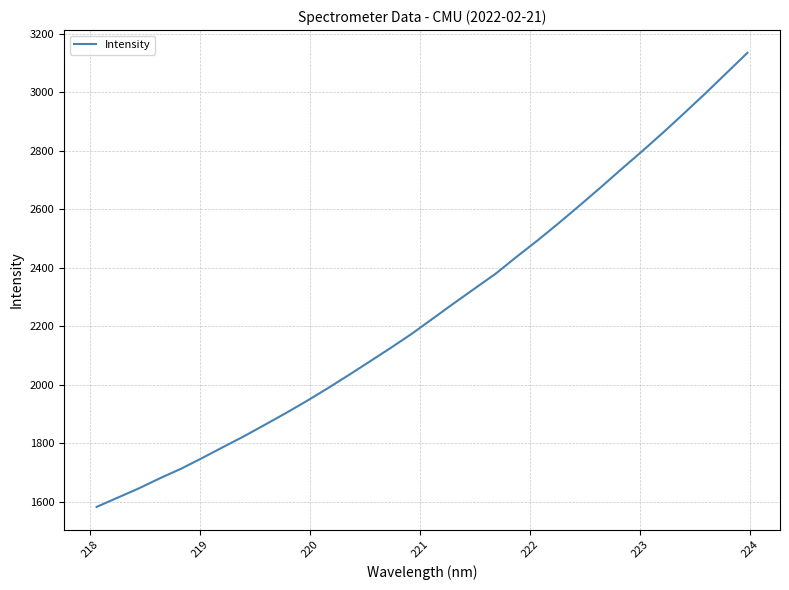

What is the smallest value displayed?

1582.5